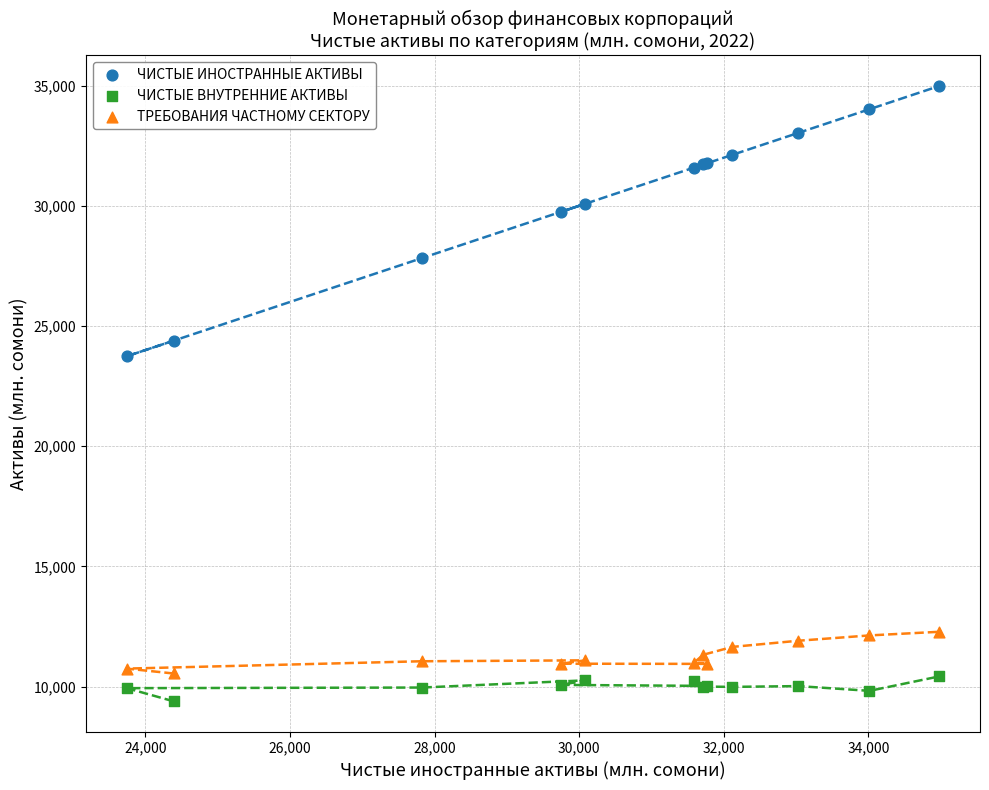

Which series reaches the maximum Y coordinate?

ЧИСТЫЕ ИНОСТРАННЫЕ АКТИВЫ